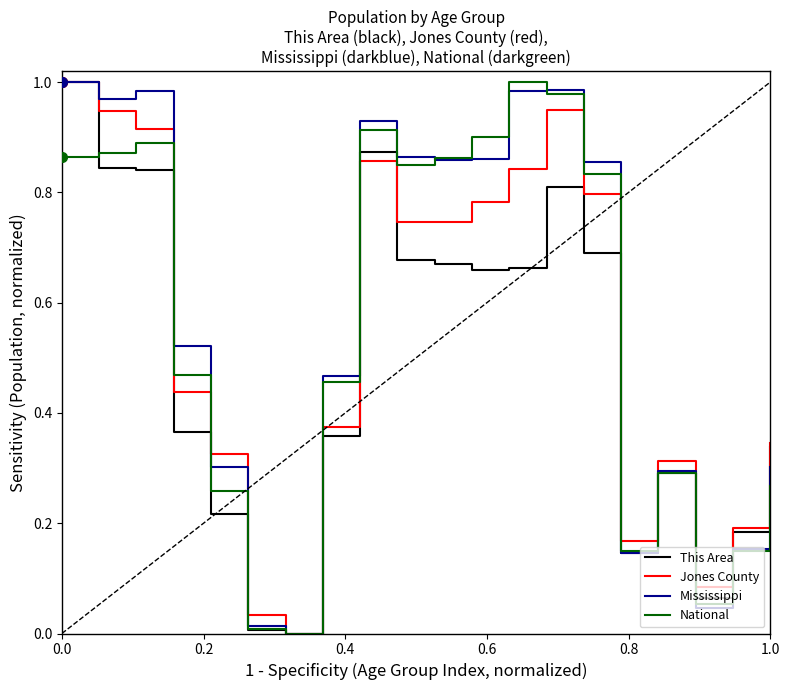

Which series has the largest total across all categories?

Mississippi